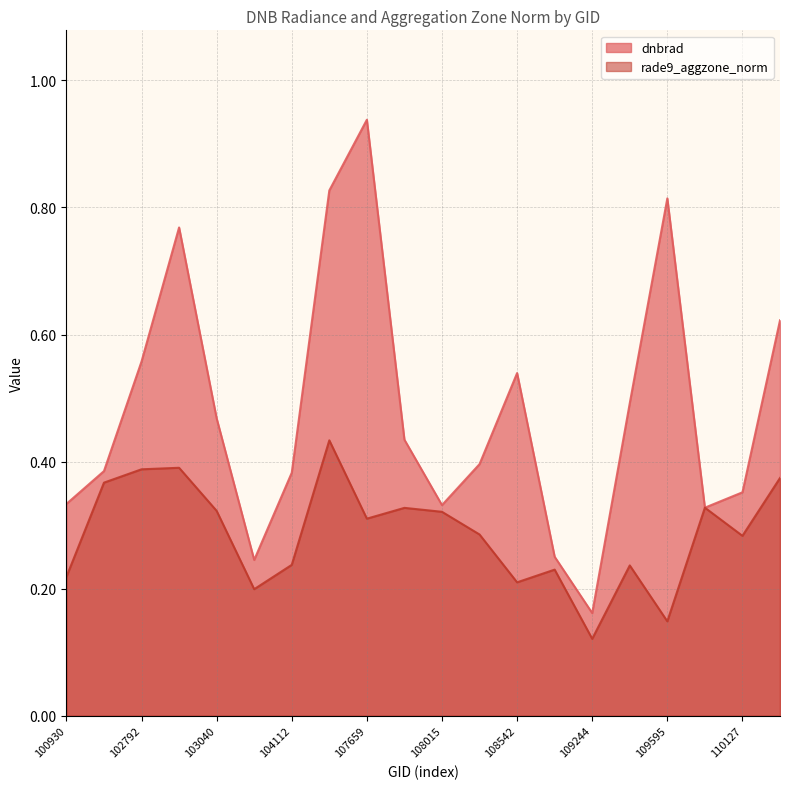

List the labels in order of dnbrad value, smallest first.

109244, 103160, 109072, 109954, 108015, 100930, 110127, 104112, 102671, 108369, 107843, 103040, 109422, 108542, 102792, 110299, 102919, 109595, 104236, 107659